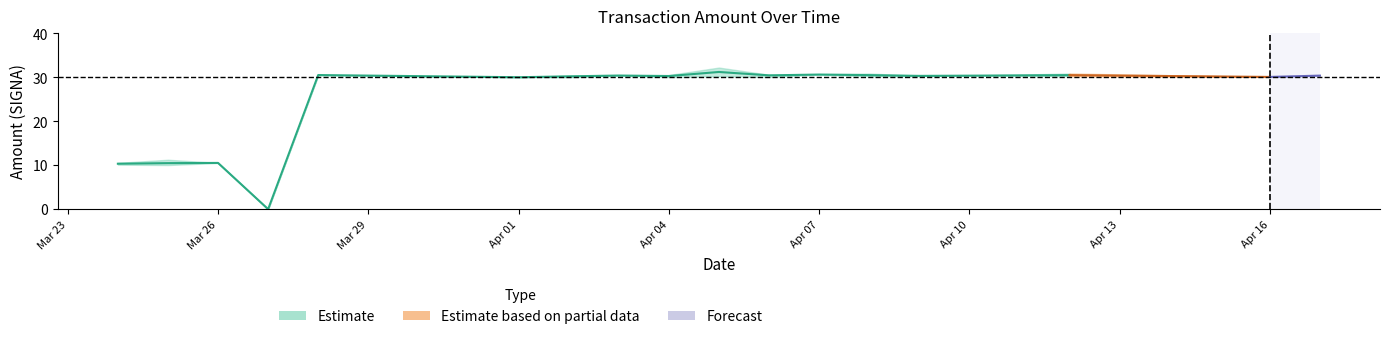

Does the chart have visible grid lines?

No